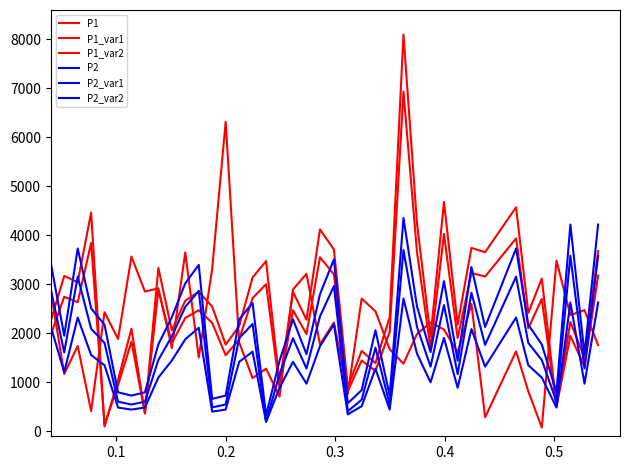

Where does the P1_var2 series first go above 1987?

0.1